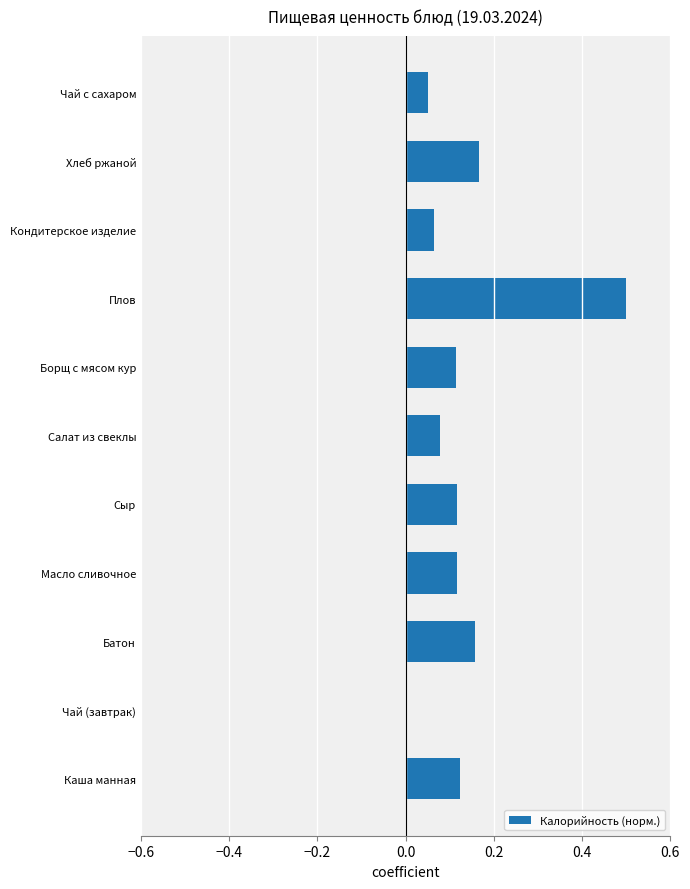

The chart shows a value of 0.1 at Чай с сахаром. True or false?

False